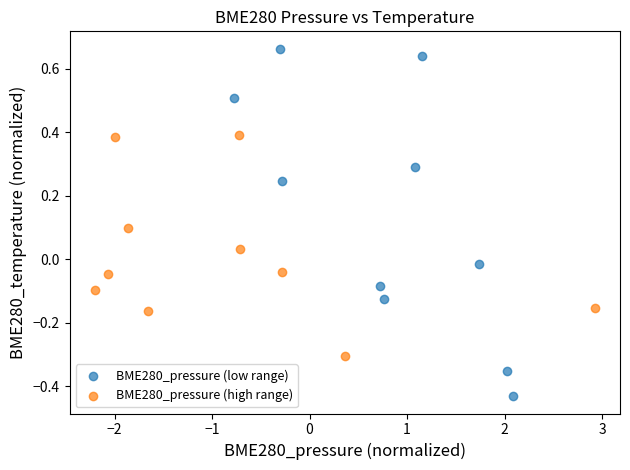

Which series reaches the maximum Y coordinate?

BME280_pressure (low range)